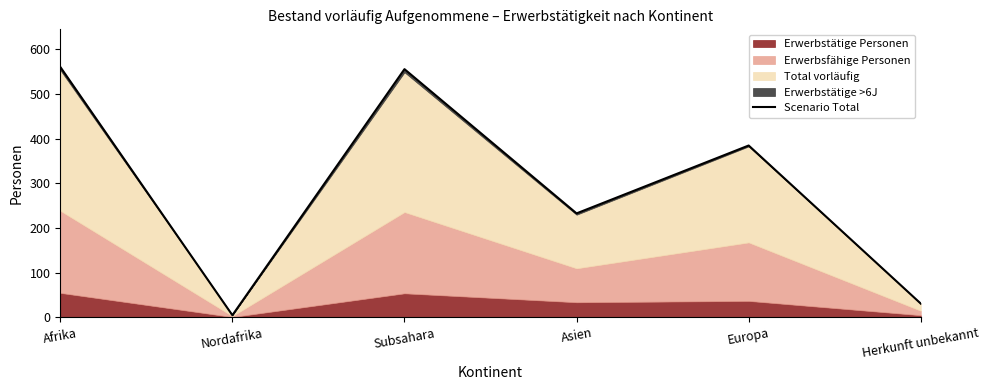

At which label is the value closest to 283?

Asien